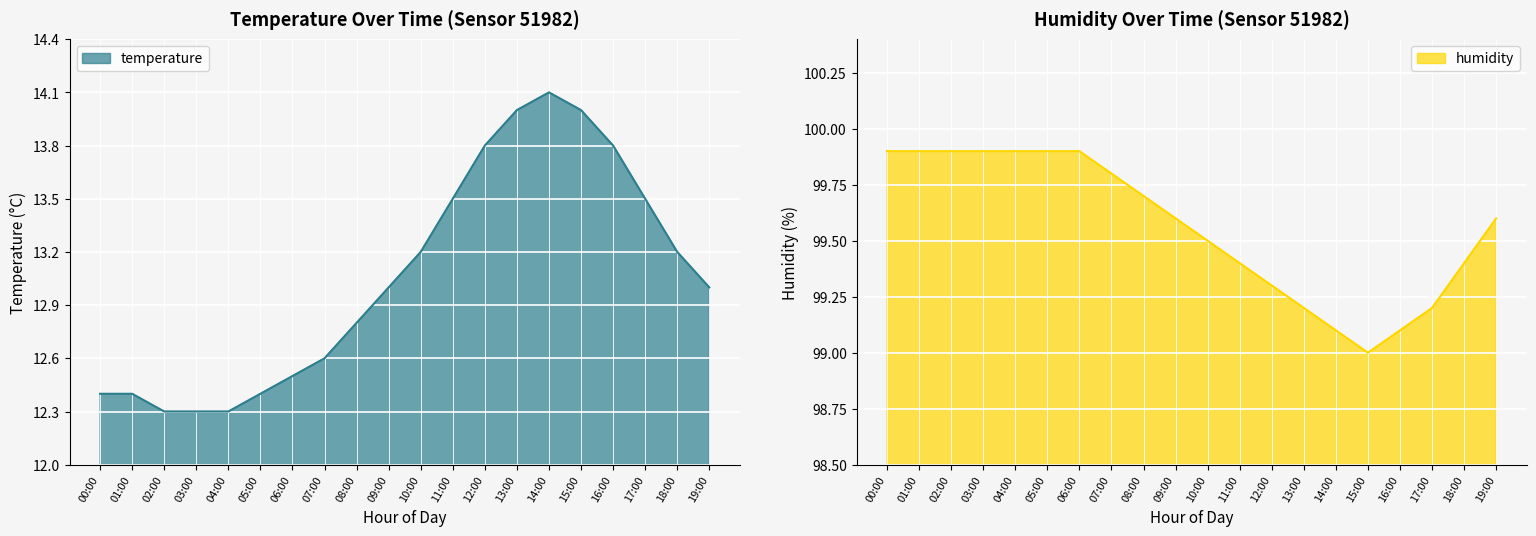

Reading right to left, list all the values displayed in this chart.

temperature: 19:00=13.0	18:00=13.2	17:00=13.5	16:00=13.8	15:00=14.0	14:00=14.1	13:00=14.0	12:00=13.8	11:00=13.5	10:00=13.2	09:00=13.0	08:00=12.8	07:00=12.6	06:00=12.5	05:00=12.4	04:00=12.3	03:00=12.3	02:00=12.3	01:00=12.4	00:00=12.4
humidity: 19:00=99.6	18:00=99.4	17:00=99.2	16:00=99.1	15:00=99.0	14:00=99.1	13:00=99.2	12:00=99.3	11:00=99.4	10:00=99.5	09:00=99.6	08:00=99.7	07:00=99.8	06:00=99.9	05:00=99.9	04:00=99.9	03:00=99.9	02:00=99.9	01:00=99.9	00:00=99.9